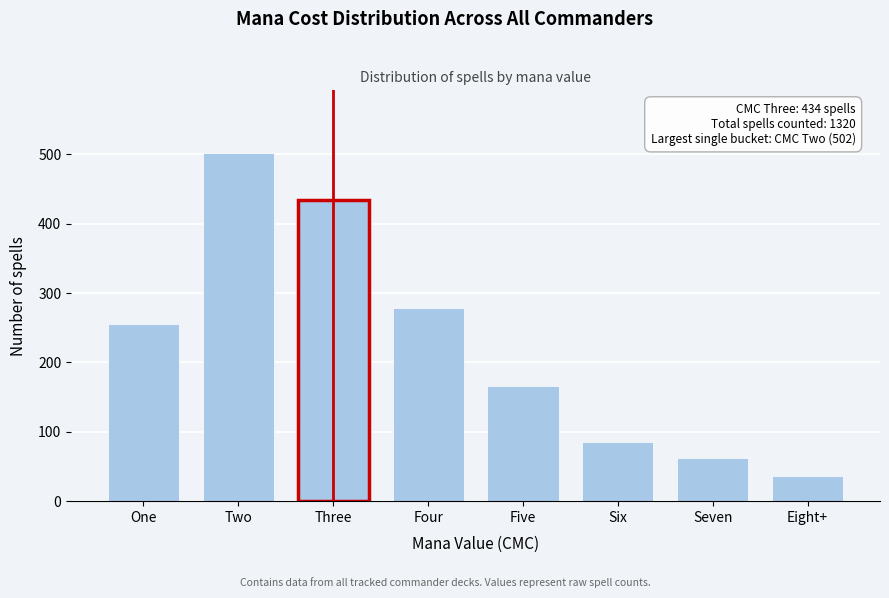

Reading left to right, list all the values displayed in this chart.

255	502	434	279	166	85	62	37